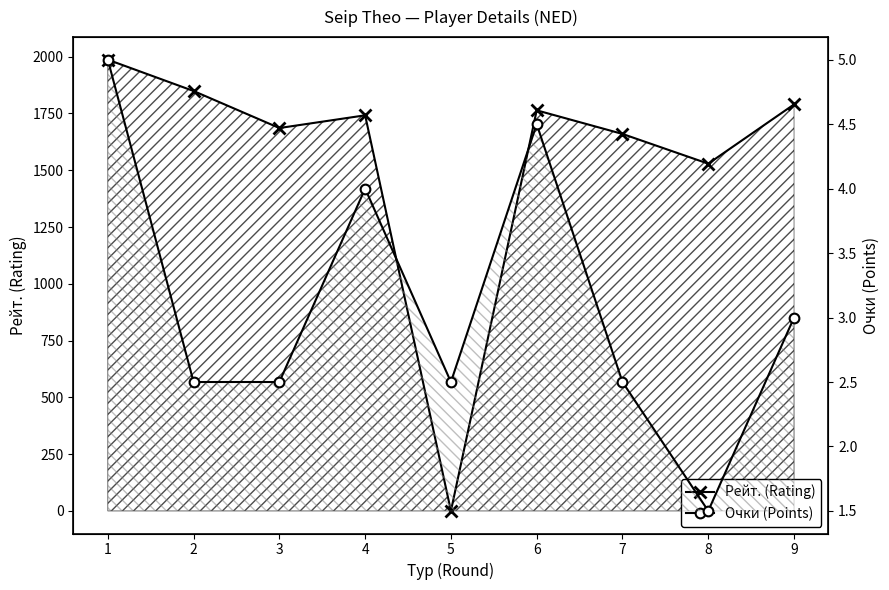

What is the sum of all Рейт. (Rating) values?

14007.0